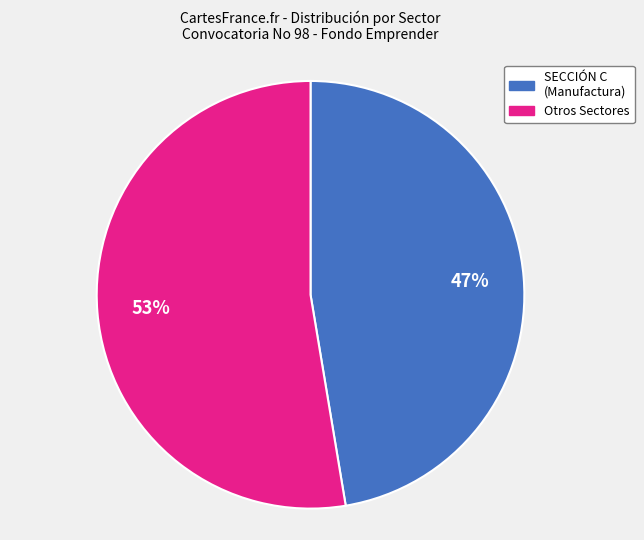

To the nearest percent, what is the average slice percentage?

50%